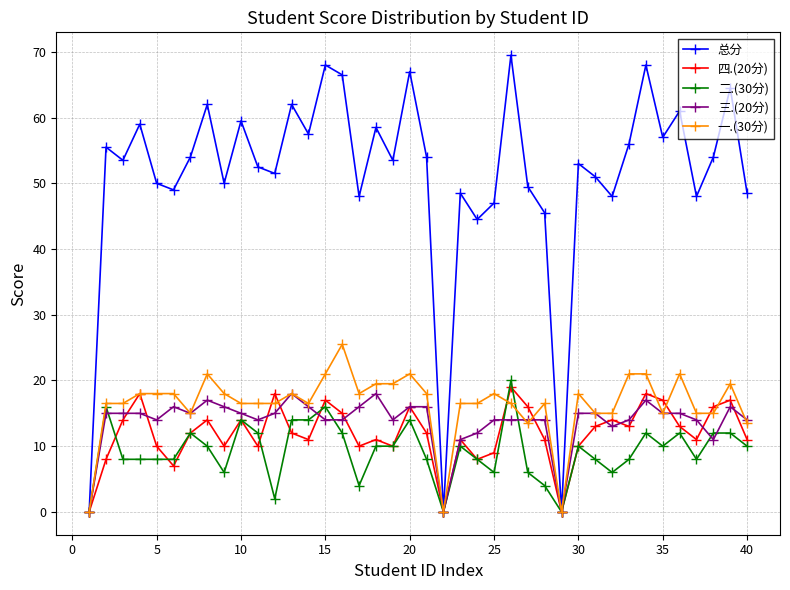

Which series has the largest range (max minus min)?

总分